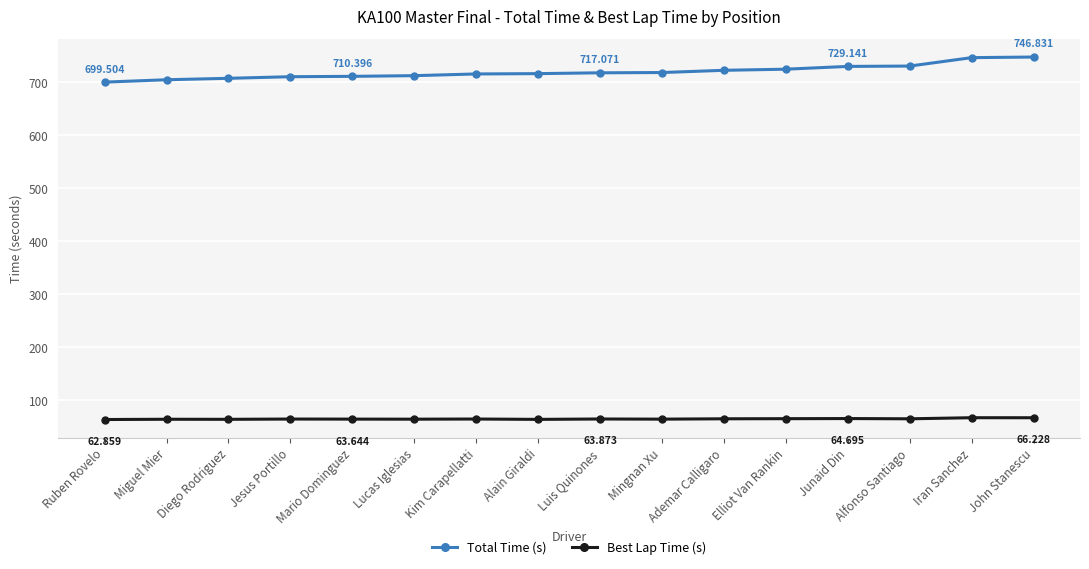

How many data points in Total Time (s) are above 717?

8